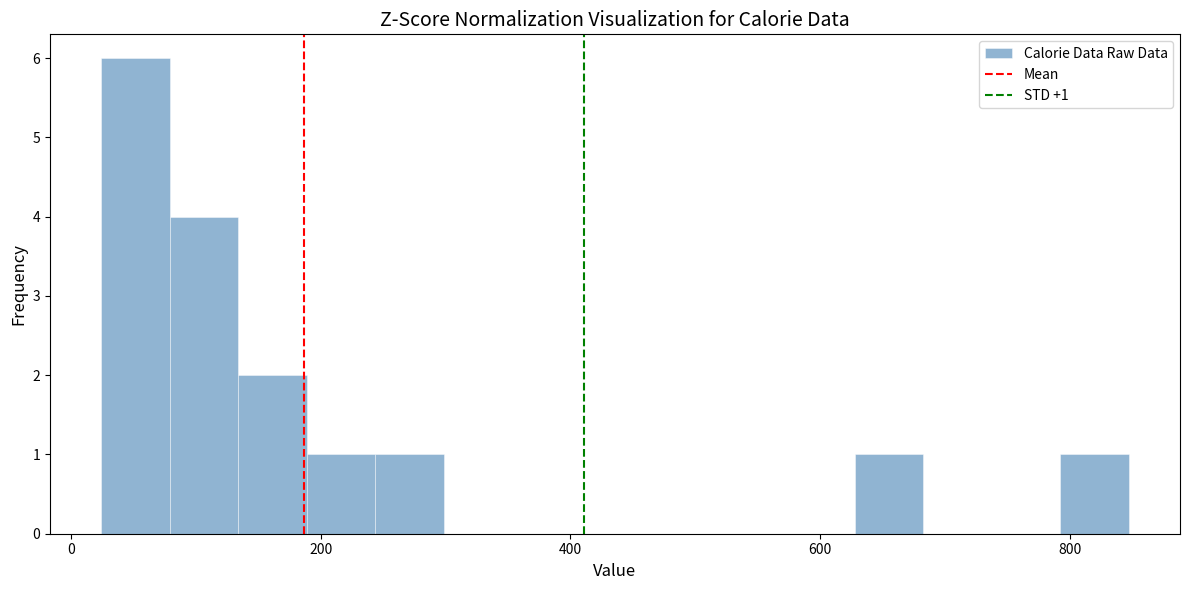

Around what value on the x-axis is the tallest bar? Give the approximate position of its centre, as read against the axis.

60